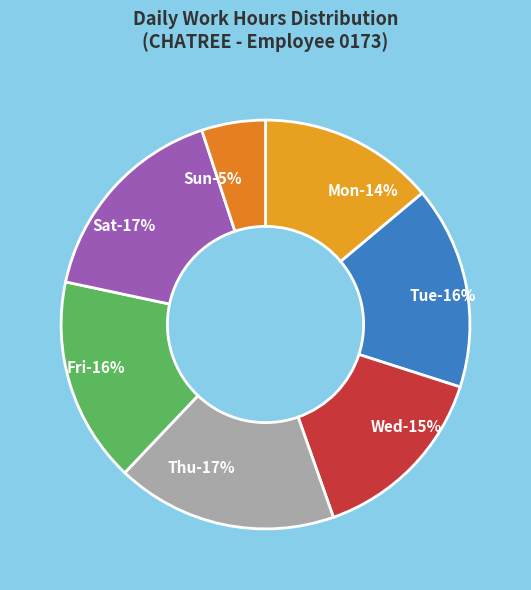

True or false: 7-Thu accounts for 16% of the total.

False